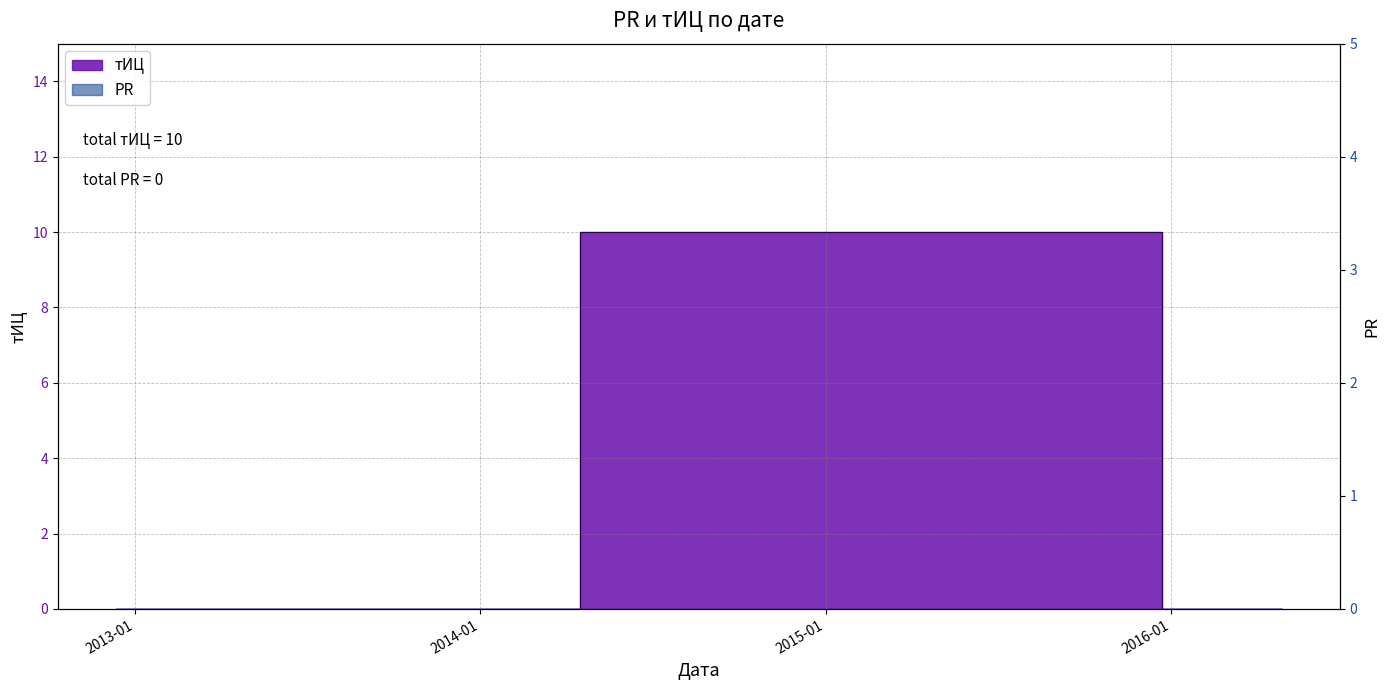

What position from the left is 2015-08-19?

2